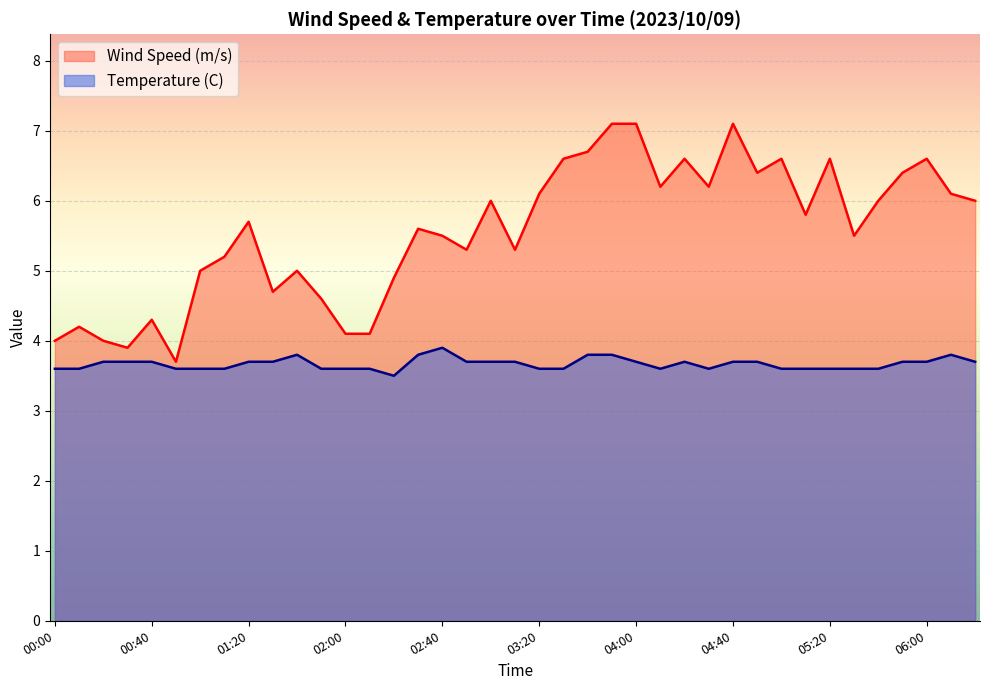

How many lines are shown in the chart?

2